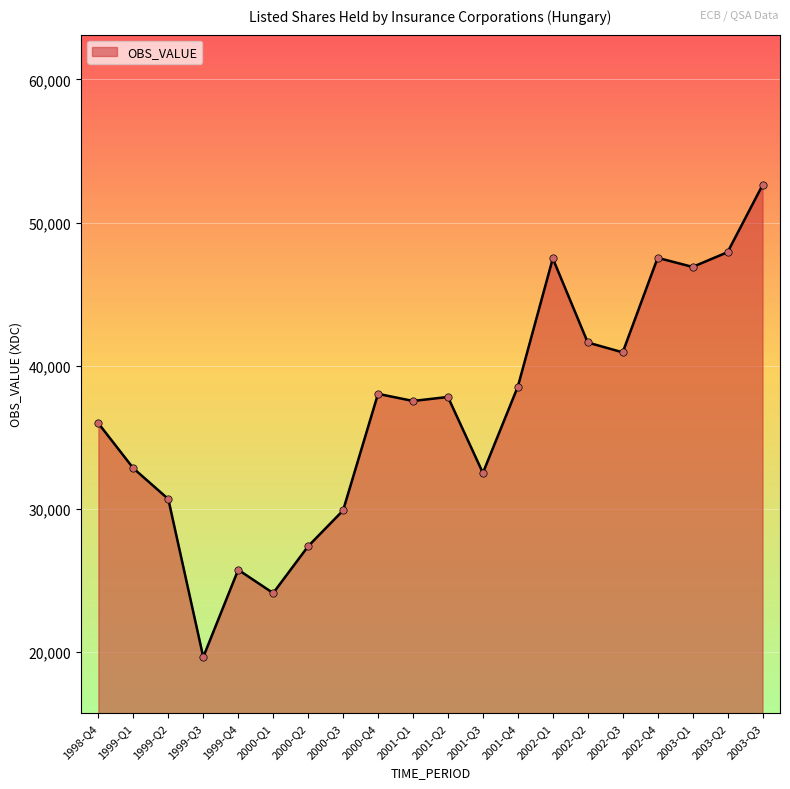

What is the change in value from 1999-Q1 to 2001-Q3?

-325